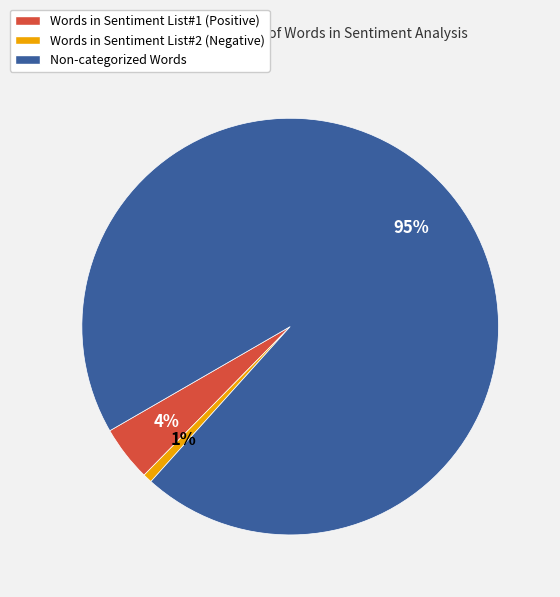

What is the largest slice in the pie chart?

Non-categorized Words